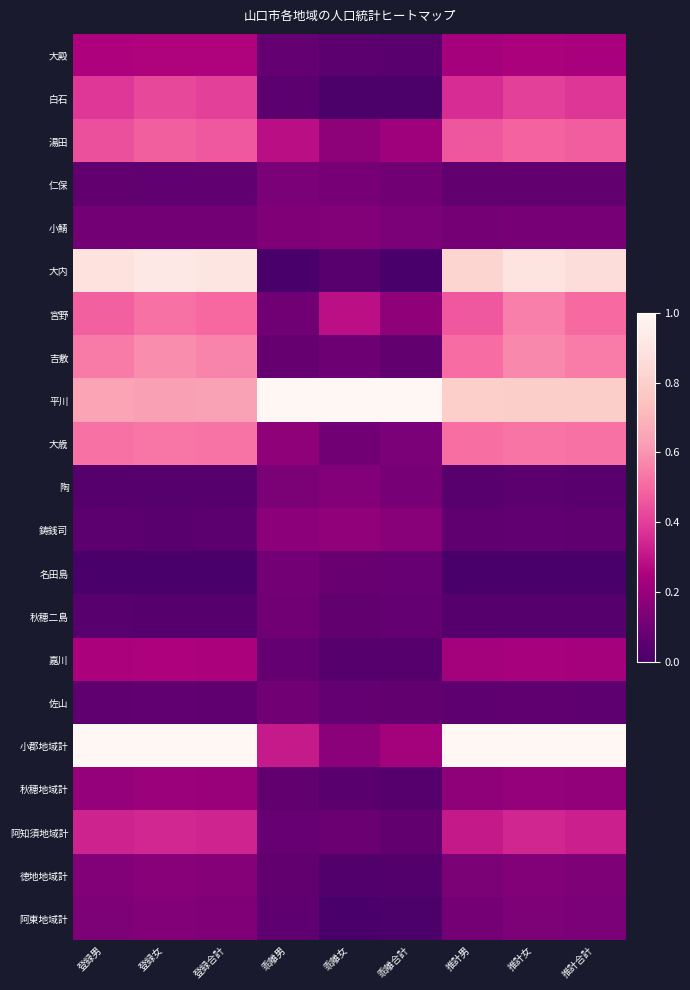

Which has a higher value, 乖離女 or 乖離男?

乖離男